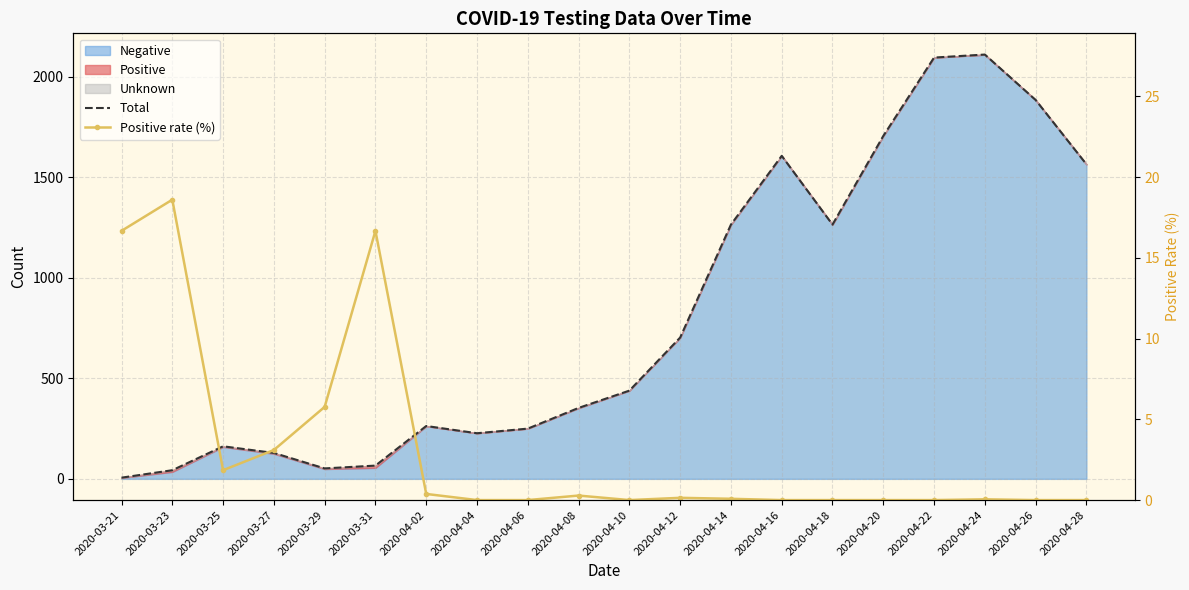

At which category is the sum across all series the highest?

2020-04-24